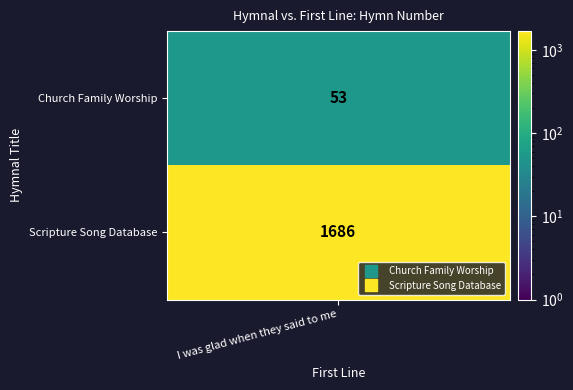

Reading right to left, transcribe all the data shown in this chart.

Scripture Song Database=1686	Church Family Worship=53